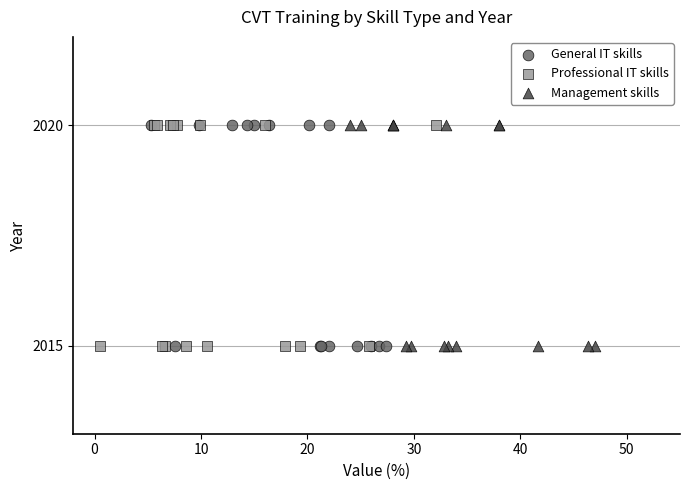

What are all the series names shown in the legend?

General IT skills, Professional IT skills, Management skills